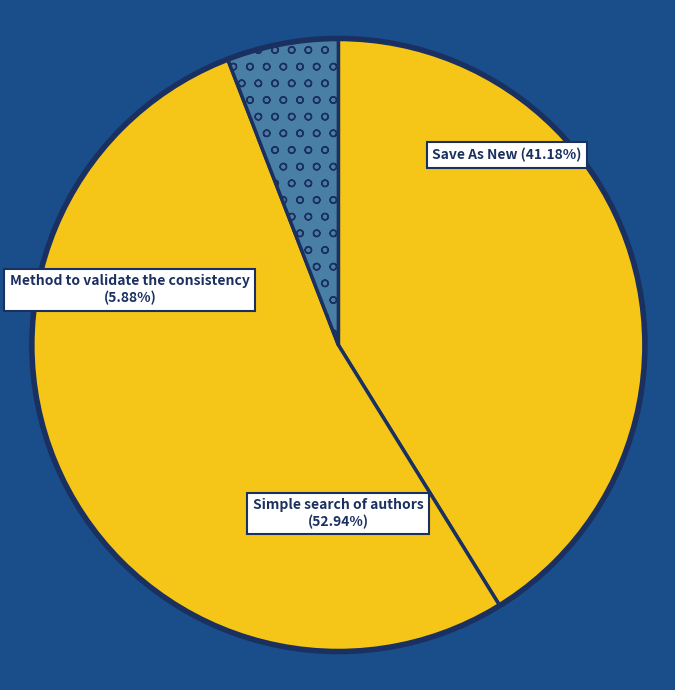

Combined, what portion of the pie is Save As New and Method to validate the consistency?

47.1%